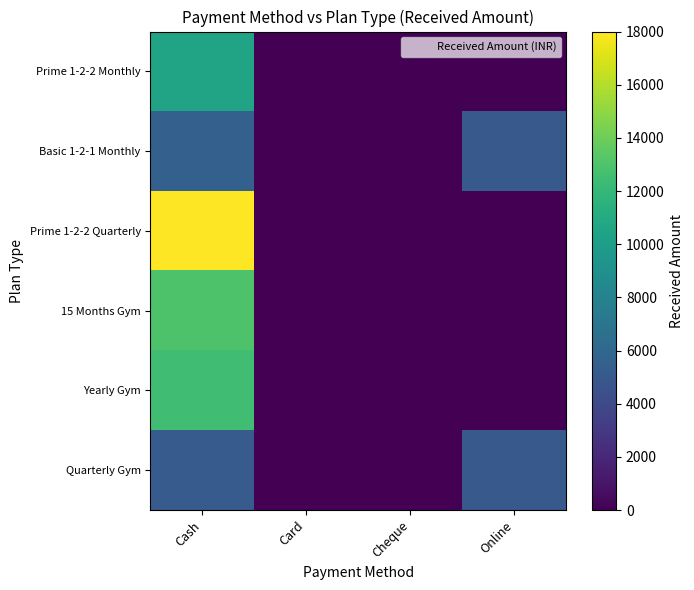

Which has a higher value, Online or Card?

Online